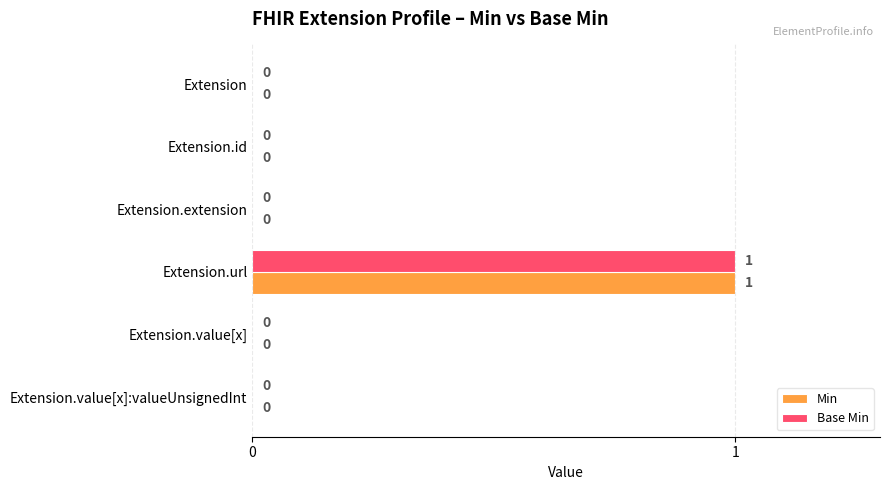

Count the number of data series in this chart.

2